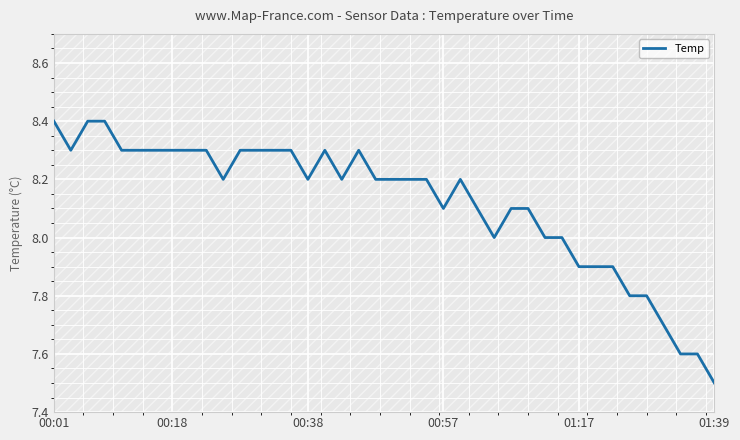

Does the chart display data point markers on the line(s)?

No